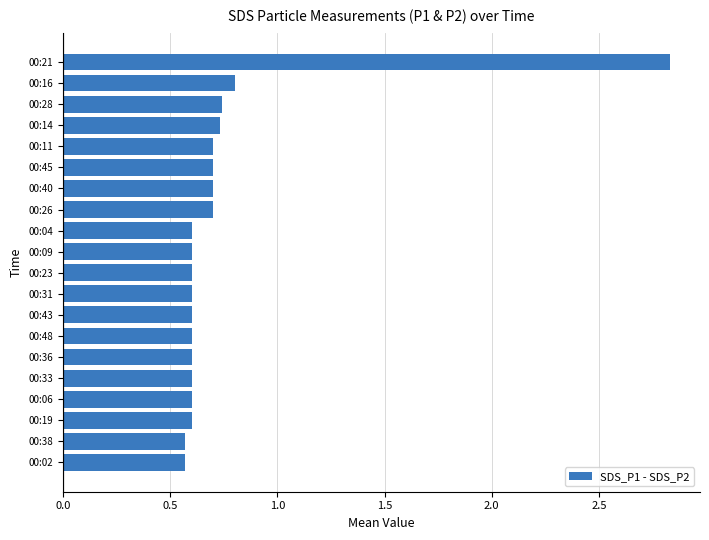

What is the sum of the values at 00:02 and 00:45?

1.3